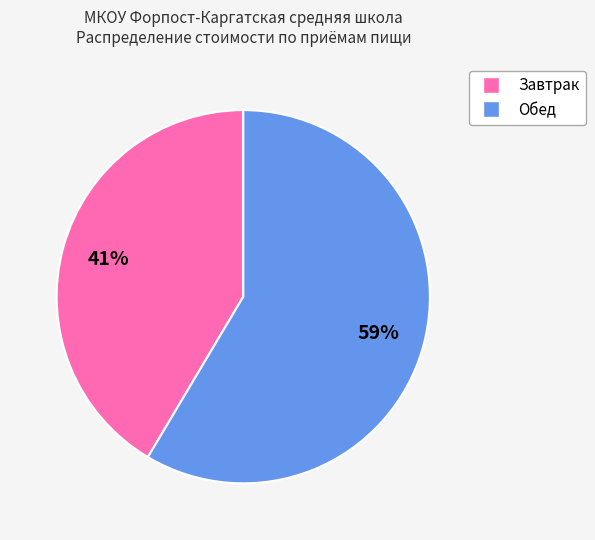

Is the sum of Обед and Завтрак greater than half?

Yes